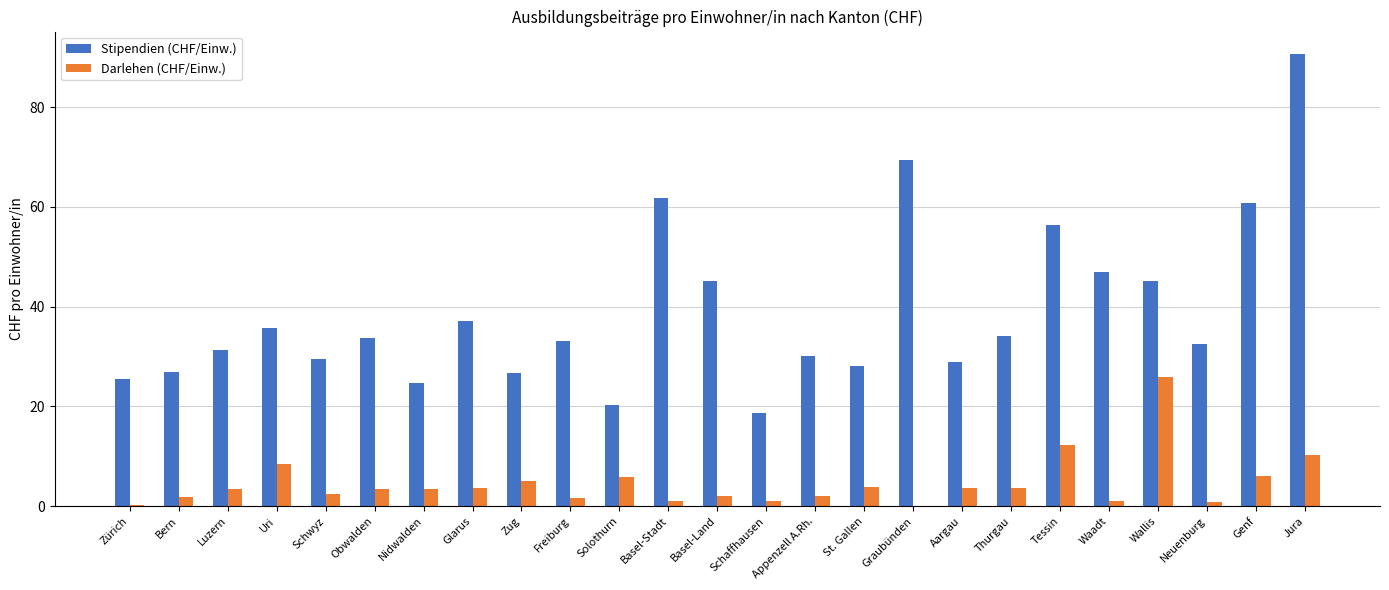

Which series has the widest spread of values?

Stipendien (CHF/Einw.)